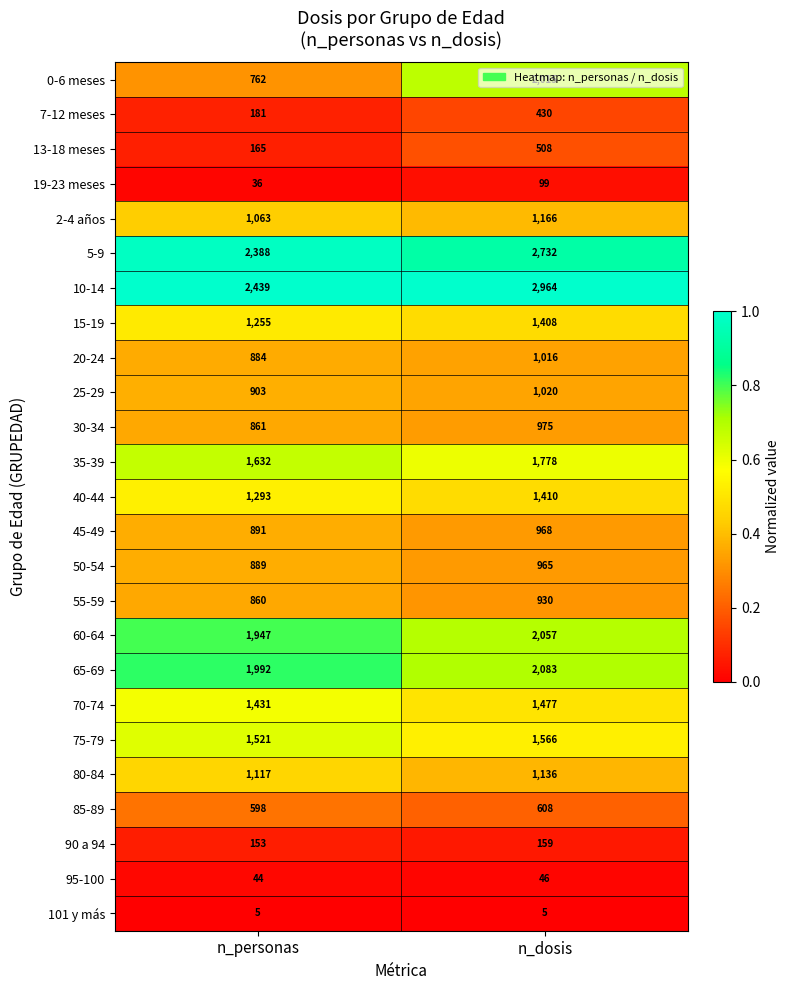

Which series has the largest total across all categories?

10-14